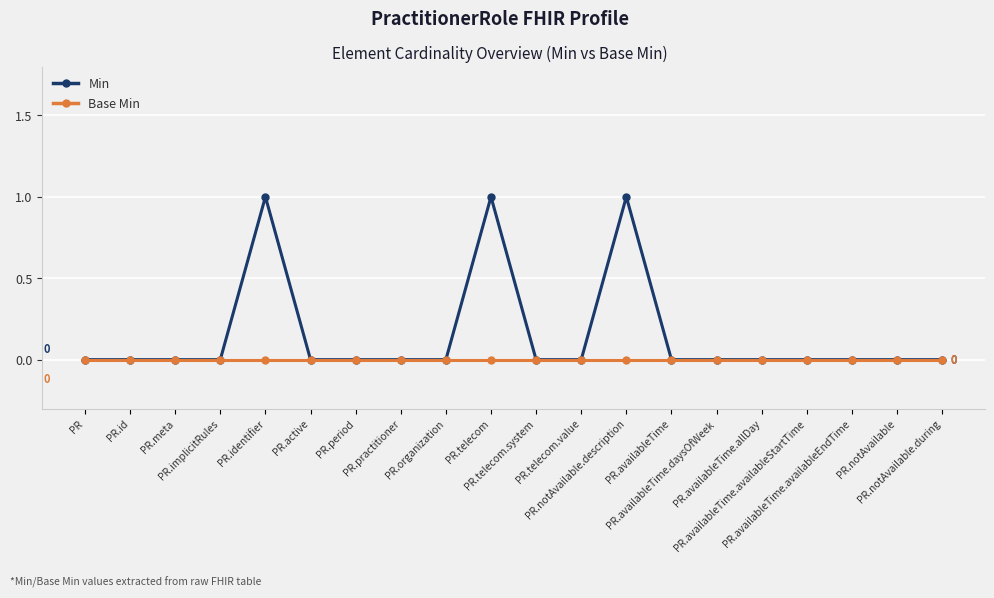

What is the label of the 10th point from the left?

PR.telecom